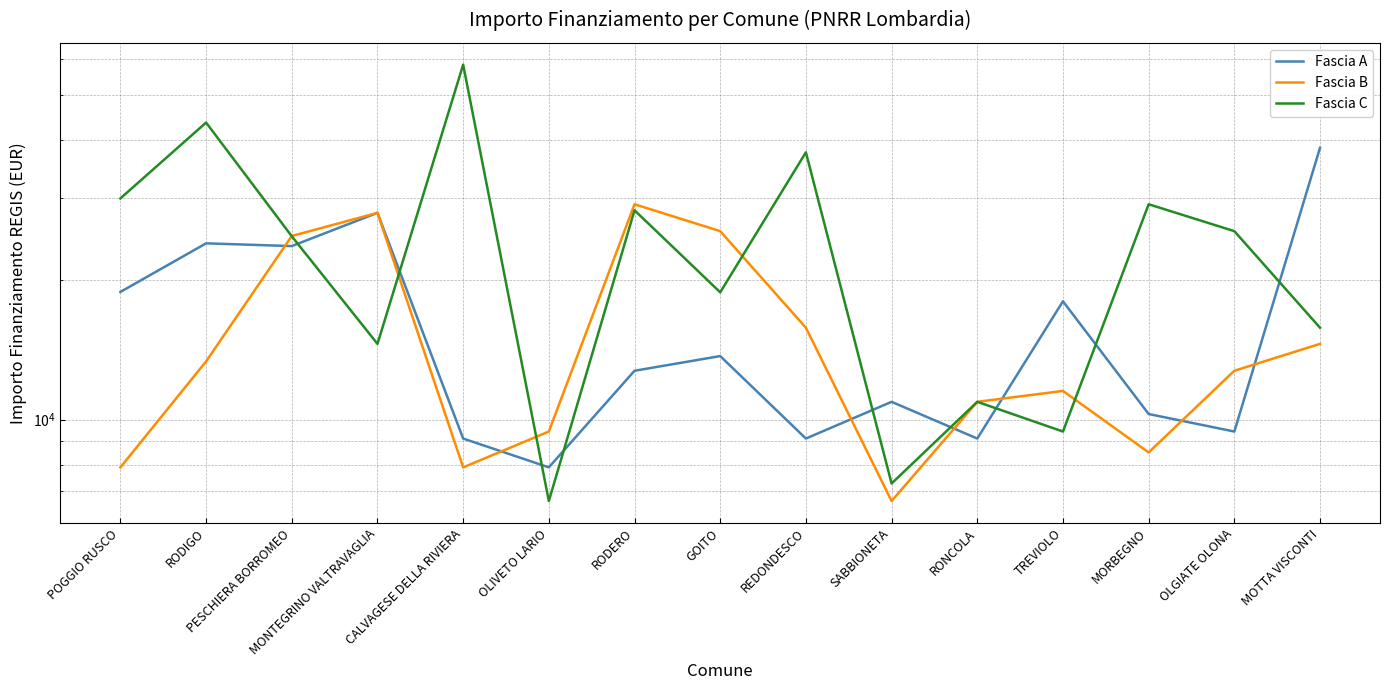

Where is the first local maximum for Fascia A?

RODIGO